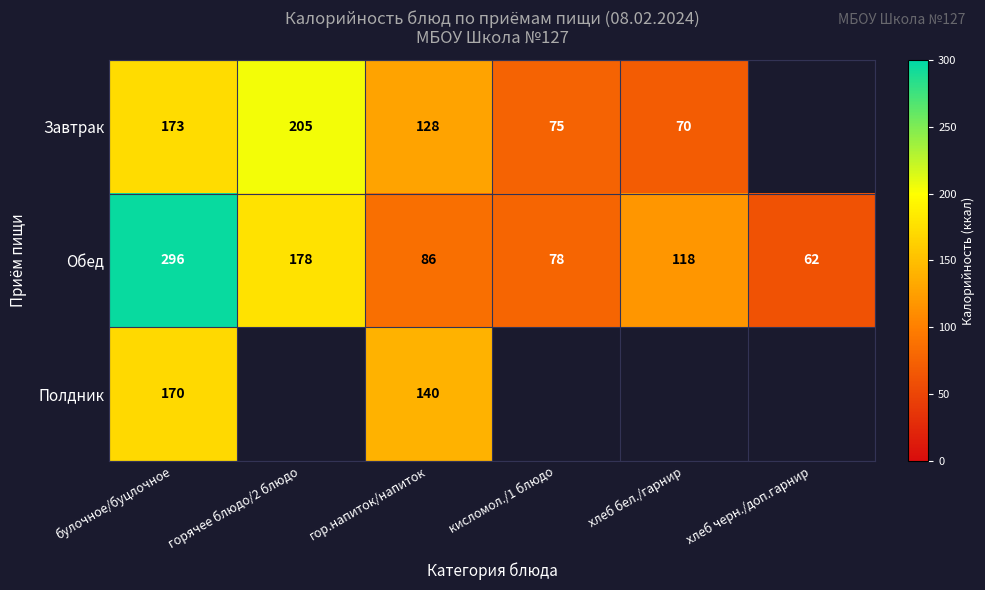

What is the minimum value for Обед?

62